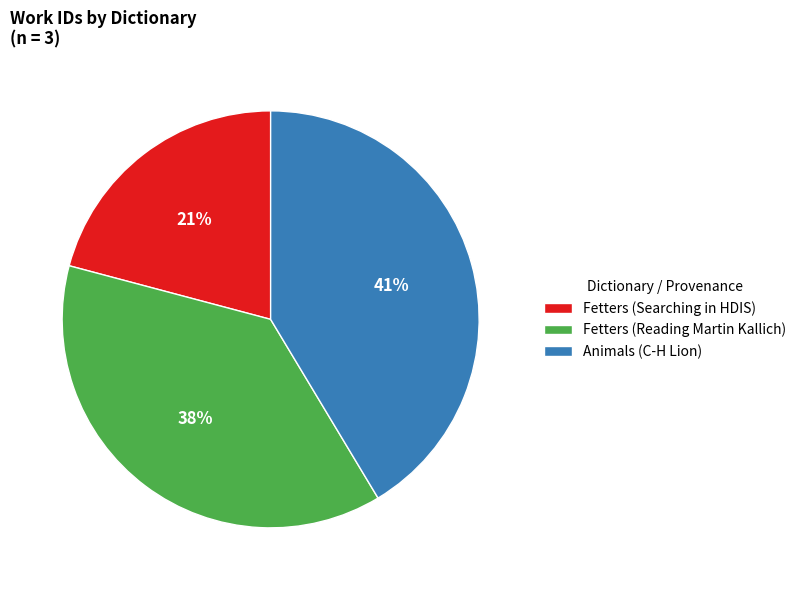

Count the number of slices in the pie.

3